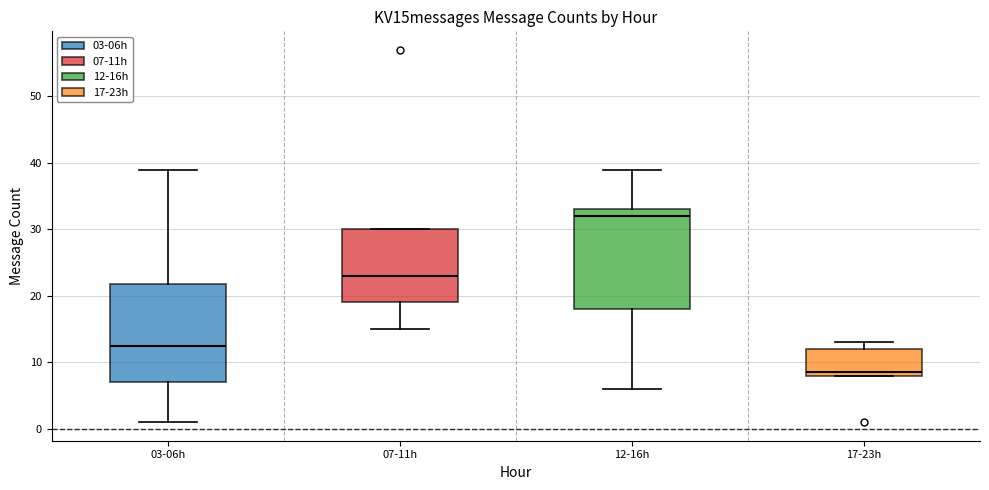

Which box has the lowest median line?

17-23h